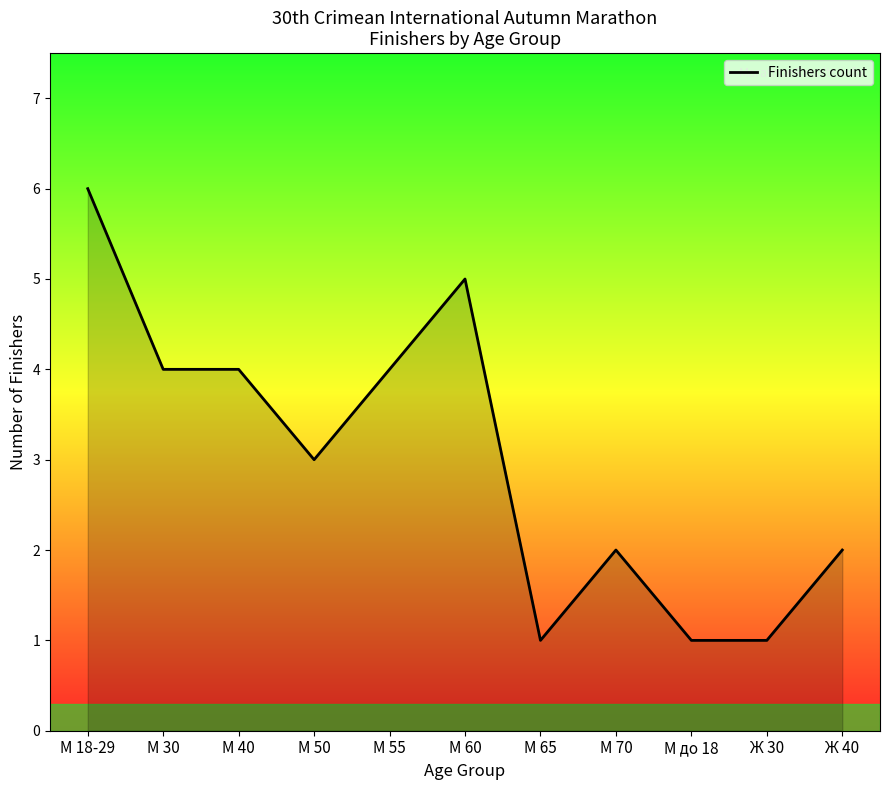

Which category has the highest value across all series?

М 18-29